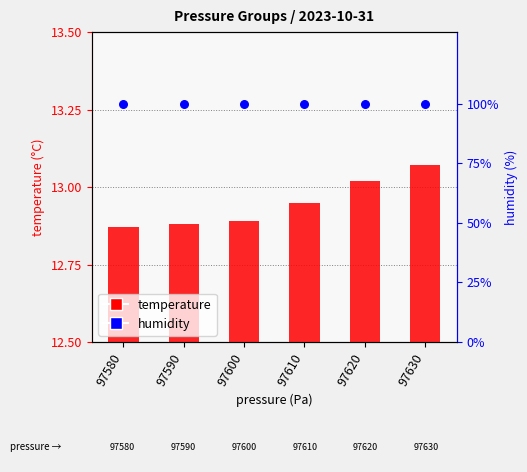

What are all the series names shown in the legend?

temperature, humidity